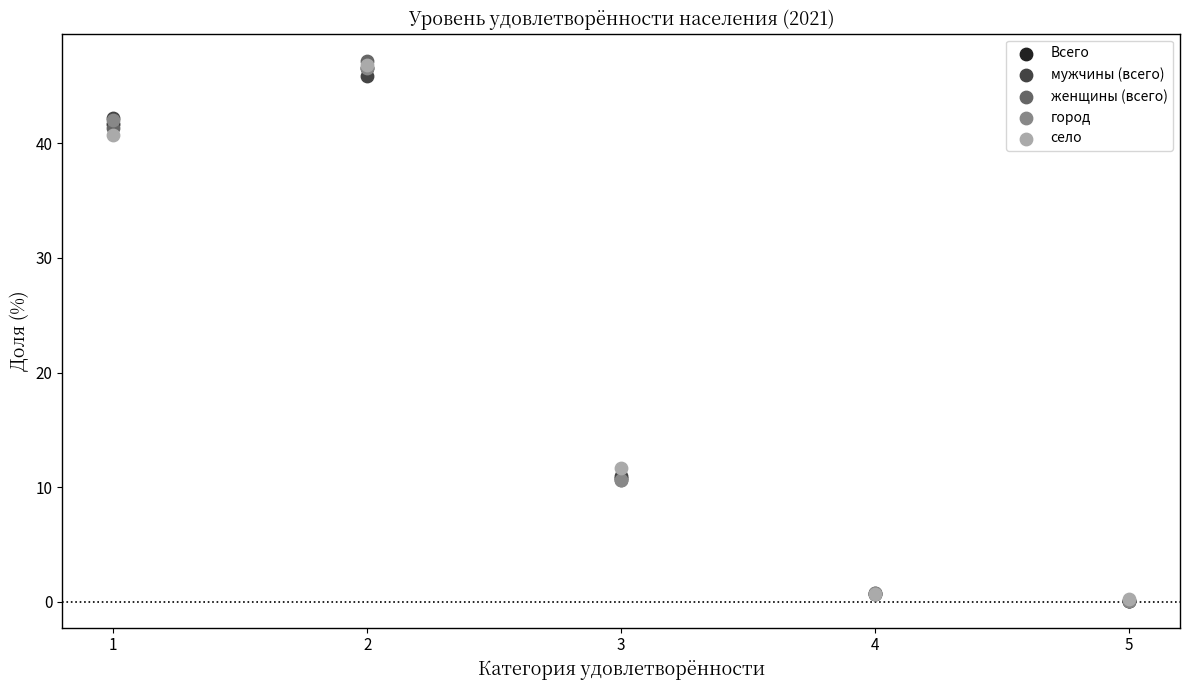

What are all the series names shown in the legend?

Всего, мужчины (всего), женщины (всего), город, село